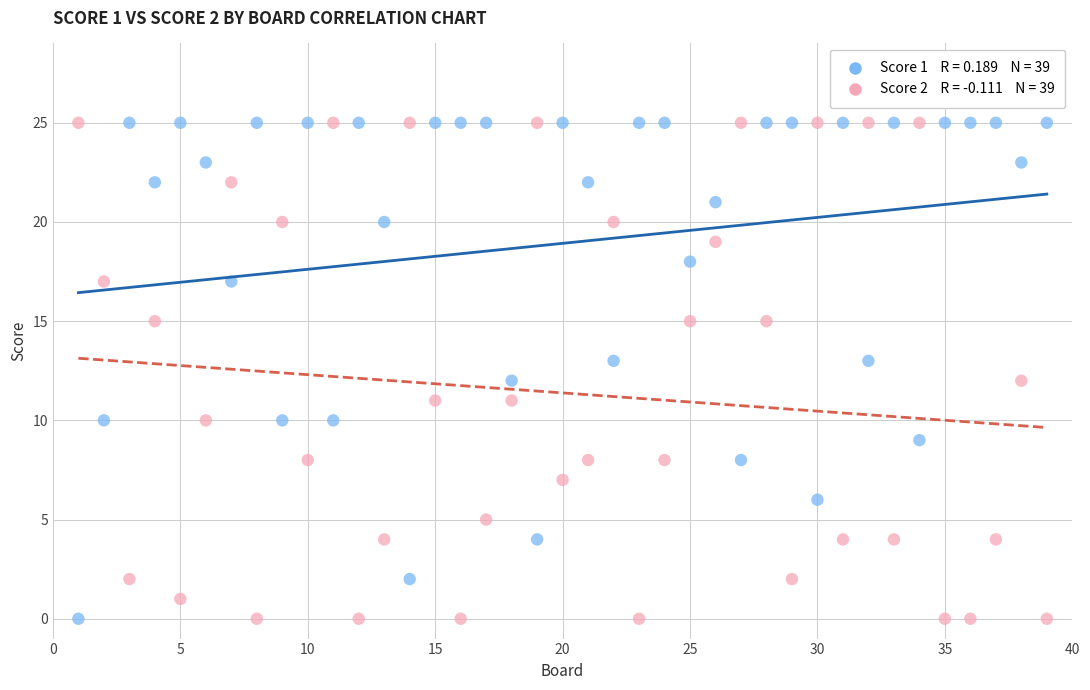

Across all data points, what is the range of X values (max minus min)?

38